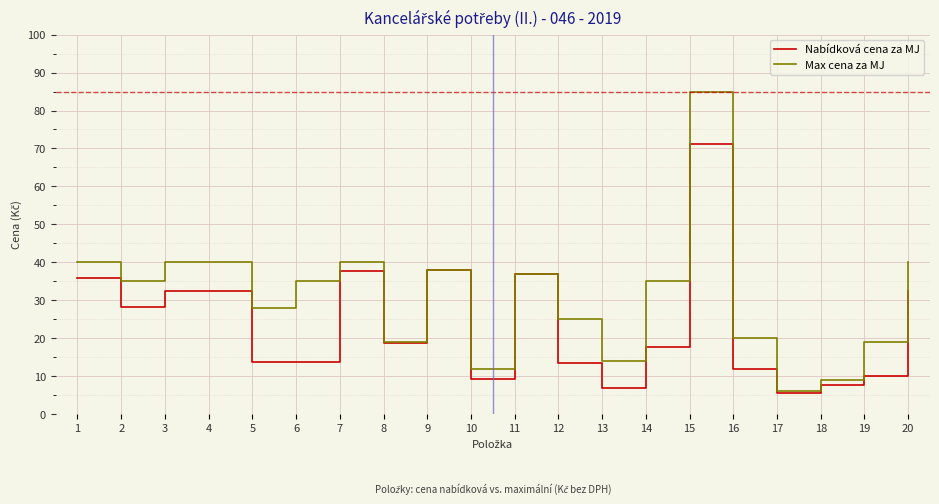

The value of Max cena za MJ at 6 is 55.9. True or false?

False